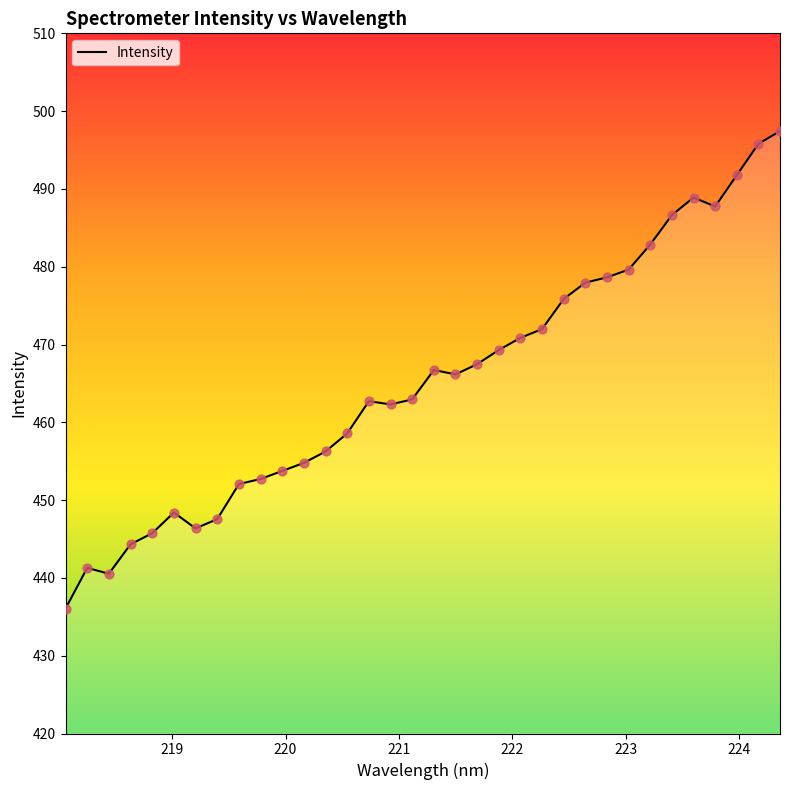

What is the difference between the maximum and minimum values?

61.4